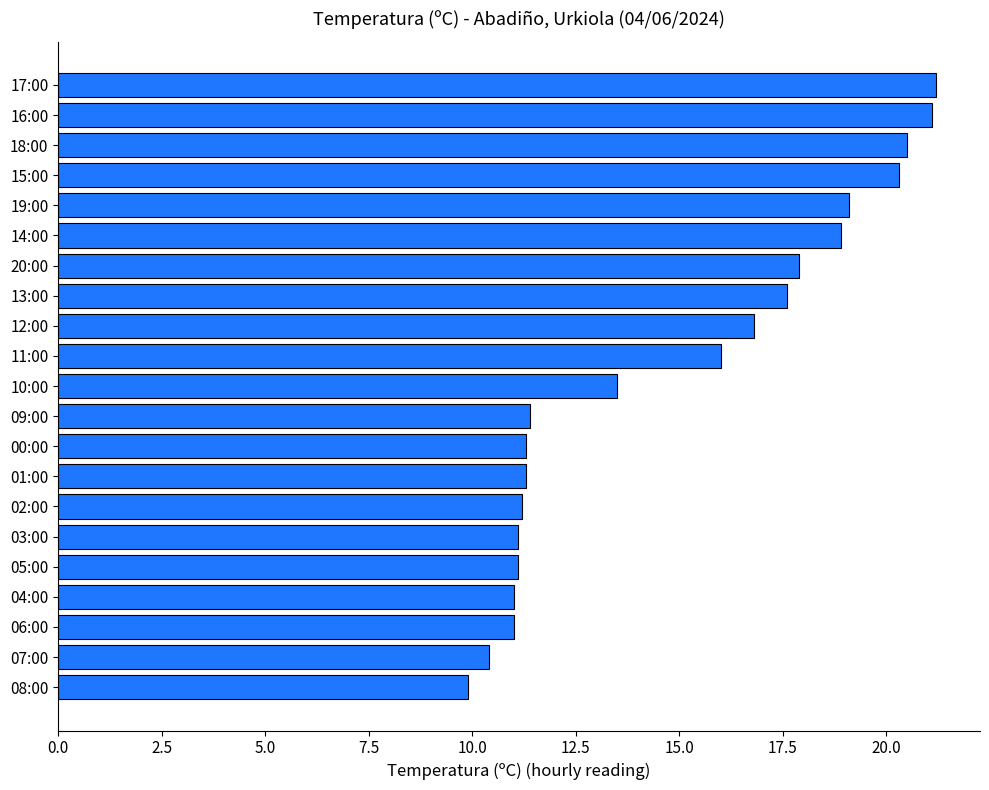

What is the average value?

14.9